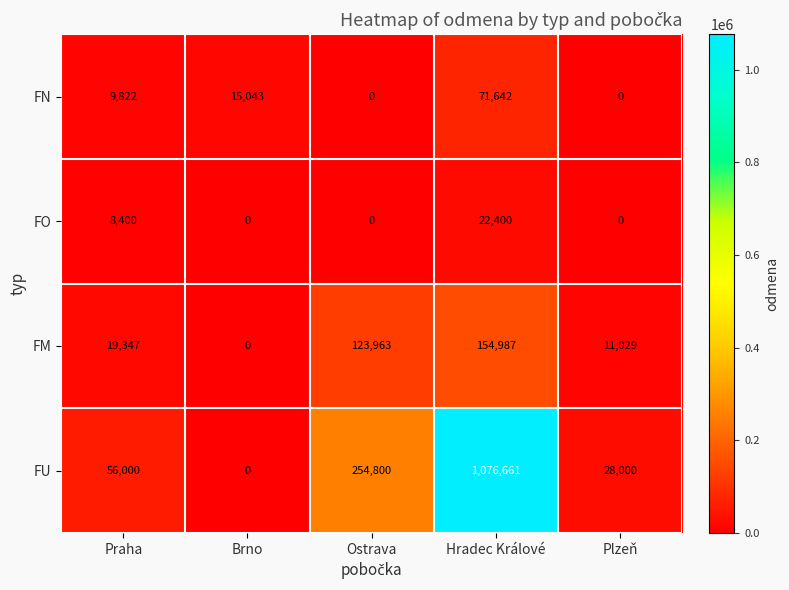

True or false: FM has a value of 123963 at Ostrava.

True